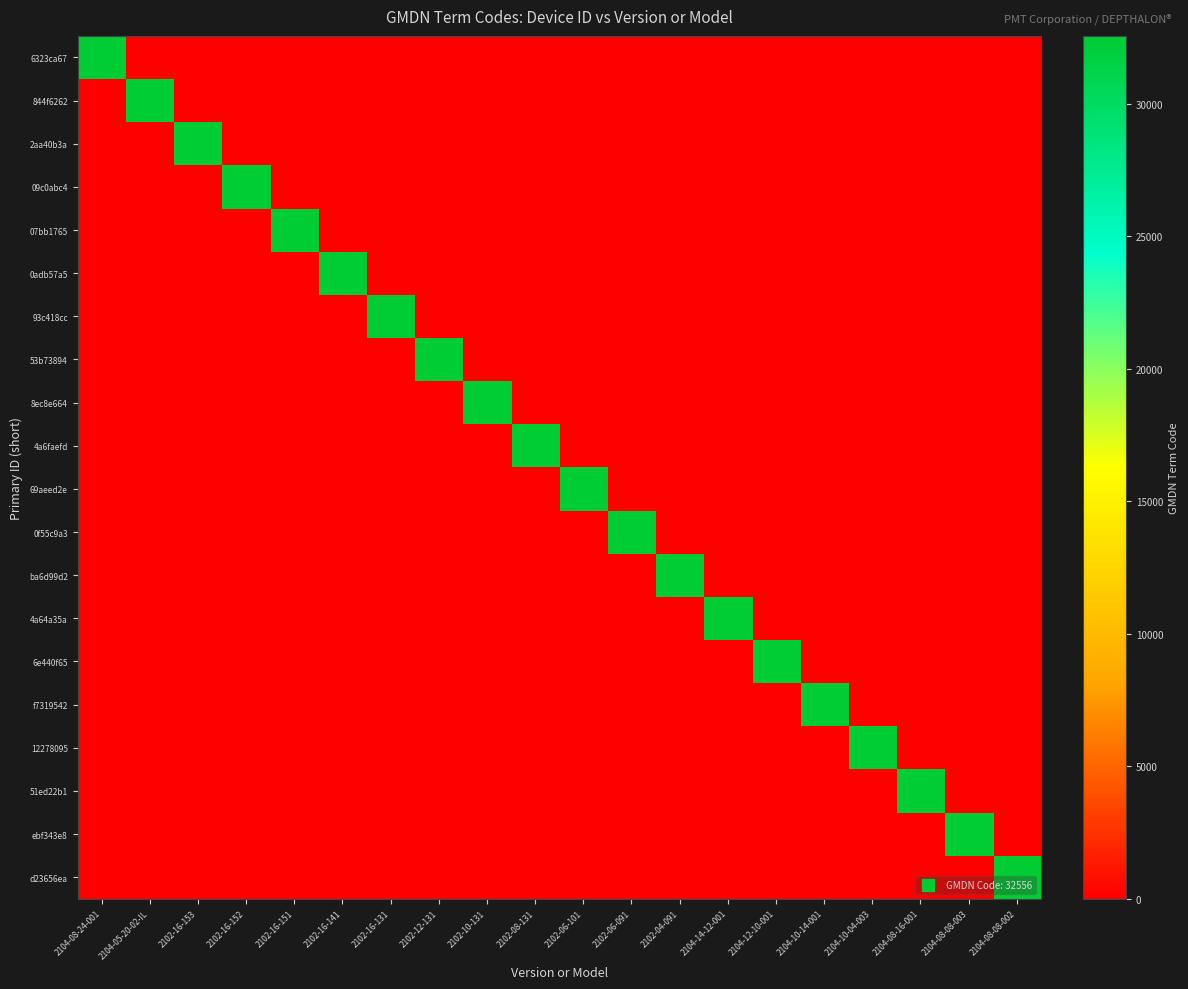

Reading right to left, extract all data points from this chart.

6323ca67: 2104-08-08-002=0	2104-08-08-003=0	2104-08-16-001=0	2104-10-04-003=0	2104-10-14-001=0	2104-12-10-001=0	2104-14-12-001=0	2102-04-091=0	2102-06-091=0	2102-06-101=0	2102-08-131=0	2102-10-131=0	2102-12-131=0	2102-16-131=0	2102-16-141=0	2102-16-151=0	2102-16-152=0	2102-16-153=0	2104-05-20-02-IL=0	2104-08-24-001=32556
844f6262: 2104-08-08-002=0	2104-08-08-003=0	2104-08-16-001=0	2104-10-04-003=0	2104-10-14-001=0	2104-12-10-001=0	2104-14-12-001=0	2102-04-091=0	2102-06-091=0	2102-06-101=0	2102-08-131=0	2102-10-131=0	2102-12-131=0	2102-16-131=0	2102-16-141=0	2102-16-151=0	2102-16-152=0	2102-16-153=0	2104-05-20-02-IL=32556	2104-08-24-001=0
2aa40b3a: 2104-08-08-002=0	2104-08-08-003=0	2104-08-16-001=0	2104-10-04-003=0	2104-10-14-001=0	2104-12-10-001=0	2104-14-12-001=0	2102-04-091=0	2102-06-091=0	2102-06-101=0	2102-08-131=0	2102-10-131=0	2102-12-131=0	2102-16-131=0	2102-16-141=0	2102-16-151=0	2102-16-152=0	2102-16-153=32556	2104-05-20-02-IL=0	2104-08-24-001=0
09c0abc4: 2104-08-08-002=0	2104-08-08-003=0	2104-08-16-001=0	2104-10-04-003=0	2104-10-14-001=0	2104-12-10-001=0	2104-14-12-001=0	2102-04-091=0	2102-06-091=0	2102-06-101=0	2102-08-131=0	2102-10-131=0	2102-12-131=0	2102-16-131=0	2102-16-141=0	2102-16-151=0	2102-16-152=32556	2102-16-153=0	2104-05-20-02-IL=0	2104-08-24-001=0
07bb1765: 2104-08-08-002=0	2104-08-08-003=0	2104-08-16-001=0	2104-10-04-003=0	2104-10-14-001=0	2104-12-10-001=0	2104-14-12-001=0	2102-04-091=0	2102-06-091=0	2102-06-101=0	2102-08-131=0	2102-10-131=0	2102-12-131=0	2102-16-131=0	2102-16-141=0	2102-16-151=32556	2102-16-152=0	2102-16-153=0	2104-05-20-02-IL=0	2104-08-24-001=0
0adb57a5: 2104-08-08-002=0	2104-08-08-003=0	2104-08-16-001=0	2104-10-04-003=0	2104-10-14-001=0	2104-12-10-001=0	2104-14-12-001=0	2102-04-091=0	2102-06-091=0	2102-06-101=0	2102-08-131=0	2102-10-131=0	2102-12-131=0	2102-16-131=0	2102-16-141=32556	2102-16-151=0	2102-16-152=0	2102-16-153=0	2104-05-20-02-IL=0	2104-08-24-001=0
93c418cc: 2104-08-08-002=0	2104-08-08-003=0	2104-08-16-001=0	2104-10-04-003=0	2104-10-14-001=0	2104-12-10-001=0	2104-14-12-001=0	2102-04-091=0	2102-06-091=0	2102-06-101=0	2102-08-131=0	2102-10-131=0	2102-12-131=0	2102-16-131=32556	2102-16-141=0	2102-16-151=0	2102-16-152=0	2102-16-153=0	2104-05-20-02-IL=0	2104-08-24-001=0
53b73894: 2104-08-08-002=0	2104-08-08-003=0	2104-08-16-001=0	2104-10-04-003=0	2104-10-14-001=0	2104-12-10-001=0	2104-14-12-001=0	2102-04-091=0	2102-06-091=0	2102-06-101=0	2102-08-131=0	2102-10-131=0	2102-12-131=32556	2102-16-131=0	2102-16-141=0	2102-16-151=0	2102-16-152=0	2102-16-153=0	2104-05-20-02-IL=0	2104-08-24-001=0
8ec8e664: 2104-08-08-002=0	2104-08-08-003=0	2104-08-16-001=0	2104-10-04-003=0	2104-10-14-001=0	2104-12-10-001=0	2104-14-12-001=0	2102-04-091=0	2102-06-091=0	2102-06-101=0	2102-08-131=0	2102-10-131=32556	2102-12-131=0	2102-16-131=0	2102-16-141=0	2102-16-151=0	2102-16-152=0	2102-16-153=0	2104-05-20-02-IL=0	2104-08-24-001=0
4a6faefd: 2104-08-08-002=0	2104-08-08-003=0	2104-08-16-001=0	2104-10-04-003=0	2104-10-14-001=0	2104-12-10-001=0	2104-14-12-001=0	2102-04-091=0	2102-06-091=0	2102-06-101=0	2102-08-131=32556	2102-10-131=0	2102-12-131=0	2102-16-131=0	2102-16-141=0	2102-16-151=0	2102-16-152=0	2102-16-153=0	2104-05-20-02-IL=0	2104-08-24-001=0
69aeed2e: 2104-08-08-002=0	2104-08-08-003=0	2104-08-16-001=0	2104-10-04-003=0	2104-10-14-001=0	2104-12-10-001=0	2104-14-12-001=0	2102-04-091=0	2102-06-091=0	2102-06-101=32556	2102-08-131=0	2102-10-131=0	2102-12-131=0	2102-16-131=0	2102-16-141=0	2102-16-151=0	2102-16-152=0	2102-16-153=0	2104-05-20-02-IL=0	2104-08-24-001=0
0f55c9a3: 2104-08-08-002=0	2104-08-08-003=0	2104-08-16-001=0	2104-10-04-003=0	2104-10-14-001=0	2104-12-10-001=0	2104-14-12-001=0	2102-04-091=0	2102-06-091=32556	2102-06-101=0	2102-08-131=0	2102-10-131=0	2102-12-131=0	2102-16-131=0	2102-16-141=0	2102-16-151=0	2102-16-152=0	2102-16-153=0	2104-05-20-02-IL=0	2104-08-24-001=0
ba6d99d2: 2104-08-08-002=0	2104-08-08-003=0	2104-08-16-001=0	2104-10-04-003=0	2104-10-14-001=0	2104-12-10-001=0	2104-14-12-001=0	2102-04-091=32556	2102-06-091=0	2102-06-101=0	2102-08-131=0	2102-10-131=0	2102-12-131=0	2102-16-131=0	2102-16-141=0	2102-16-151=0	2102-16-152=0	2102-16-153=0	2104-05-20-02-IL=0	2104-08-24-001=0
4a64a35a: 2104-08-08-002=0	2104-08-08-003=0	2104-08-16-001=0	2104-10-04-003=0	2104-10-14-001=0	2104-12-10-001=0	2104-14-12-001=32556	2102-04-091=0	2102-06-091=0	2102-06-101=0	2102-08-131=0	2102-10-131=0	2102-12-131=0	2102-16-131=0	2102-16-141=0	2102-16-151=0	2102-16-152=0	2102-16-153=0	2104-05-20-02-IL=0	2104-08-24-001=0
6e440f65: 2104-08-08-002=0	2104-08-08-003=0	2104-08-16-001=0	2104-10-04-003=0	2104-10-14-001=0	2104-12-10-001=32556	2104-14-12-001=0	2102-04-091=0	2102-06-091=0	2102-06-101=0	2102-08-131=0	2102-10-131=0	2102-12-131=0	2102-16-131=0	2102-16-141=0	2102-16-151=0	2102-16-152=0	2102-16-153=0	2104-05-20-02-IL=0	2104-08-24-001=0
f7319542: 2104-08-08-002=0	2104-08-08-003=0	2104-08-16-001=0	2104-10-04-003=0	2104-10-14-001=32556	2104-12-10-001=0	2104-14-12-001=0	2102-04-091=0	2102-06-091=0	2102-06-101=0	2102-08-131=0	2102-10-131=0	2102-12-131=0	2102-16-131=0	2102-16-141=0	2102-16-151=0	2102-16-152=0	2102-16-153=0	2104-05-20-02-IL=0	2104-08-24-001=0
12278095: 2104-08-08-002=0	2104-08-08-003=0	2104-08-16-001=0	2104-10-04-003=32556	2104-10-14-001=0	2104-12-10-001=0	2104-14-12-001=0	2102-04-091=0	2102-06-091=0	2102-06-101=0	2102-08-131=0	2102-10-131=0	2102-12-131=0	2102-16-131=0	2102-16-141=0	2102-16-151=0	2102-16-152=0	2102-16-153=0	2104-05-20-02-IL=0	2104-08-24-001=0
51ed22b1: 2104-08-08-002=0	2104-08-08-003=0	2104-08-16-001=32556	2104-10-04-003=0	2104-10-14-001=0	2104-12-10-001=0	2104-14-12-001=0	2102-04-091=0	2102-06-091=0	2102-06-101=0	2102-08-131=0	2102-10-131=0	2102-12-131=0	2102-16-131=0	2102-16-141=0	2102-16-151=0	2102-16-152=0	2102-16-153=0	2104-05-20-02-IL=0	2104-08-24-001=0
ebf343e8: 2104-08-08-002=0	2104-08-08-003=32556	2104-08-16-001=0	2104-10-04-003=0	2104-10-14-001=0	2104-12-10-001=0	2104-14-12-001=0	2102-04-091=0	2102-06-091=0	2102-06-101=0	2102-08-131=0	2102-10-131=0	2102-12-131=0	2102-16-131=0	2102-16-141=0	2102-16-151=0	2102-16-152=0	2102-16-153=0	2104-05-20-02-IL=0	2104-08-24-001=0
d23656ea: 2104-08-08-002=32556	2104-08-08-003=0	2104-08-16-001=0	2104-10-04-003=0	2104-10-14-001=0	2104-12-10-001=0	2104-14-12-001=0	2102-04-091=0	2102-06-091=0	2102-06-101=0	2102-08-131=0	2102-10-131=0	2102-12-131=0	2102-16-131=0	2102-16-141=0	2102-16-151=0	2102-16-152=0	2102-16-153=0	2104-05-20-02-IL=0	2104-08-24-001=0